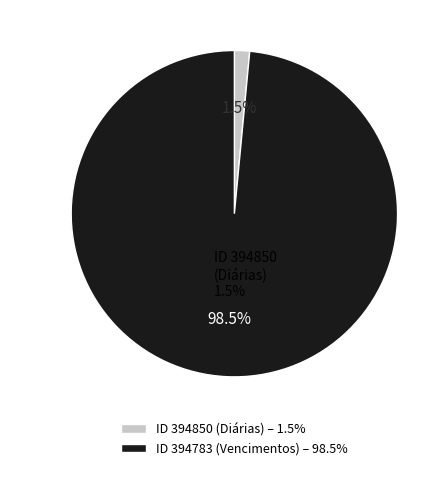

Between ID 394783 (Vencimentos) – 98.5% and ID 394850 (Diárias) – 1.5%, which is larger?

ID 394783 (Vencimentos) – 98.5%